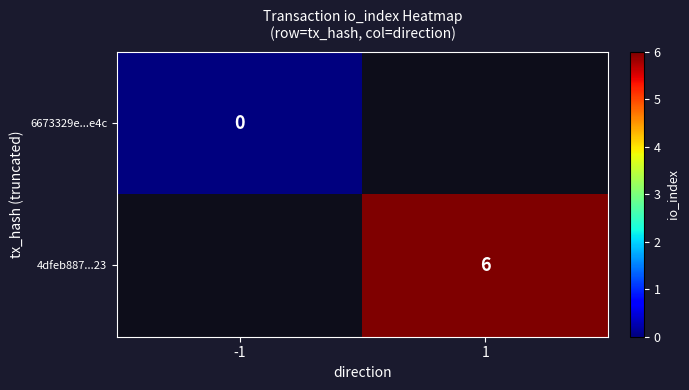

Is it true that 4dfeb887...23 equals 6 at 1?

True